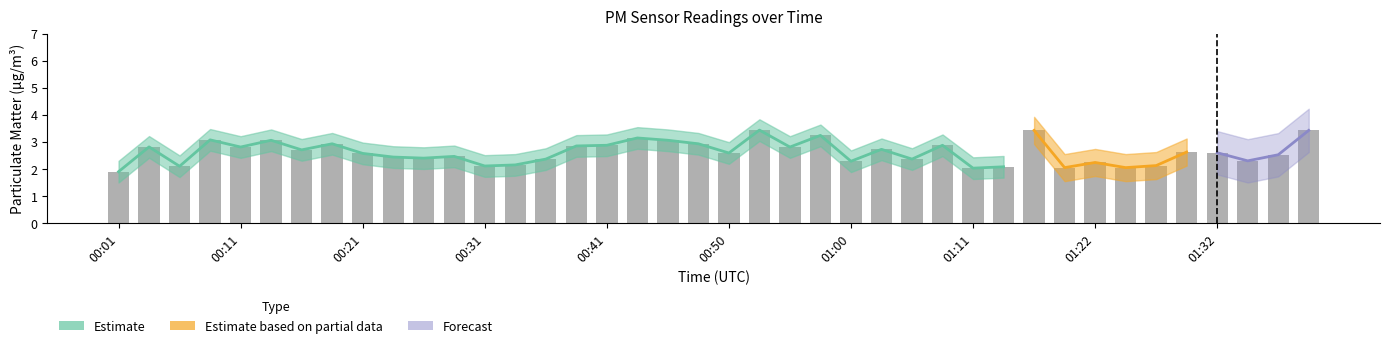

What is the greatest value displayed?

3.4